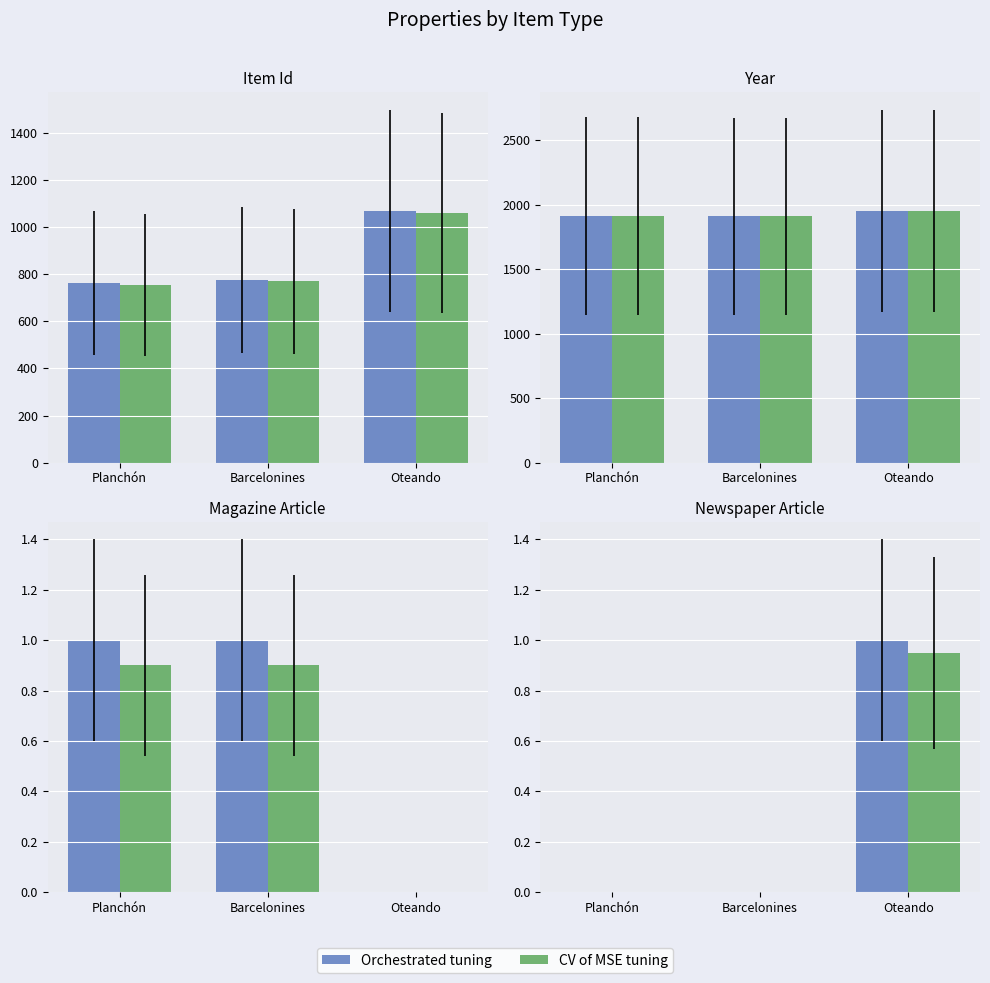

What is the difference between the maximum and minimum values in the CV of MSE tuning series?

0.9